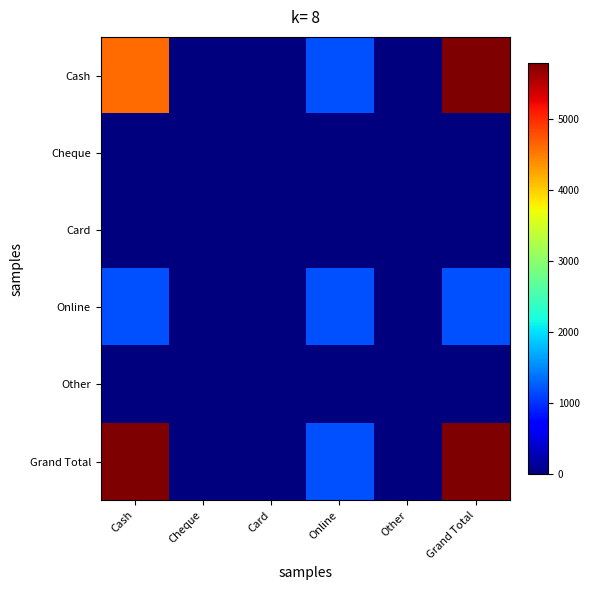

Reading left to right, list all the values displayed in this chart.

Cash: Cash=4600	Cheque=0	Card=0	Online=1200	Other=0	Grand Total=5800
Cheque: Cash=0	Cheque=0	Card=0	Online=0	Other=0	Grand Total=0
Card: Cash=0	Cheque=0	Card=0	Online=0	Other=0	Grand Total=0
Online: Cash=1200	Cheque=0	Card=0	Online=1200	Other=0	Grand Total=1200
Other: Cash=0	Cheque=0	Card=0	Online=0	Other=0	Grand Total=0
Grand Total: Cash=5800	Cheque=0	Card=0	Online=1200	Other=0	Grand Total=5800